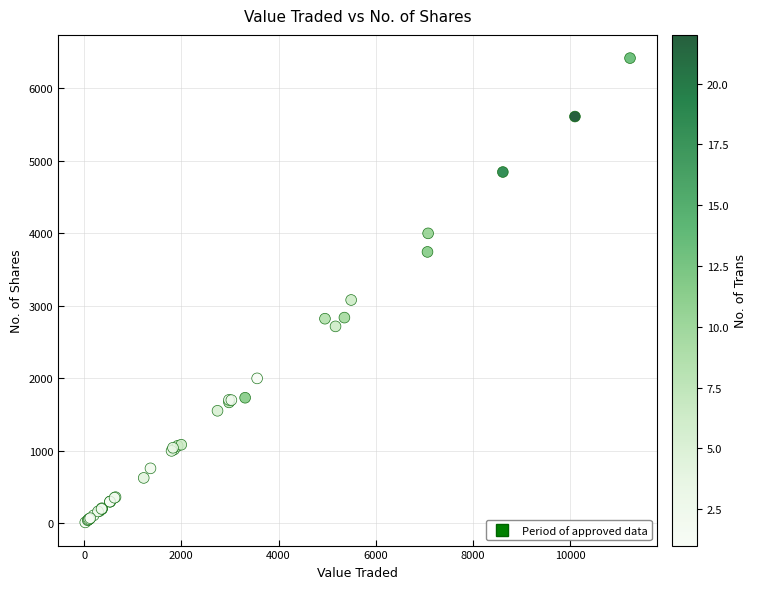

What Y value in the scatter plot is closest to 3215?

3081